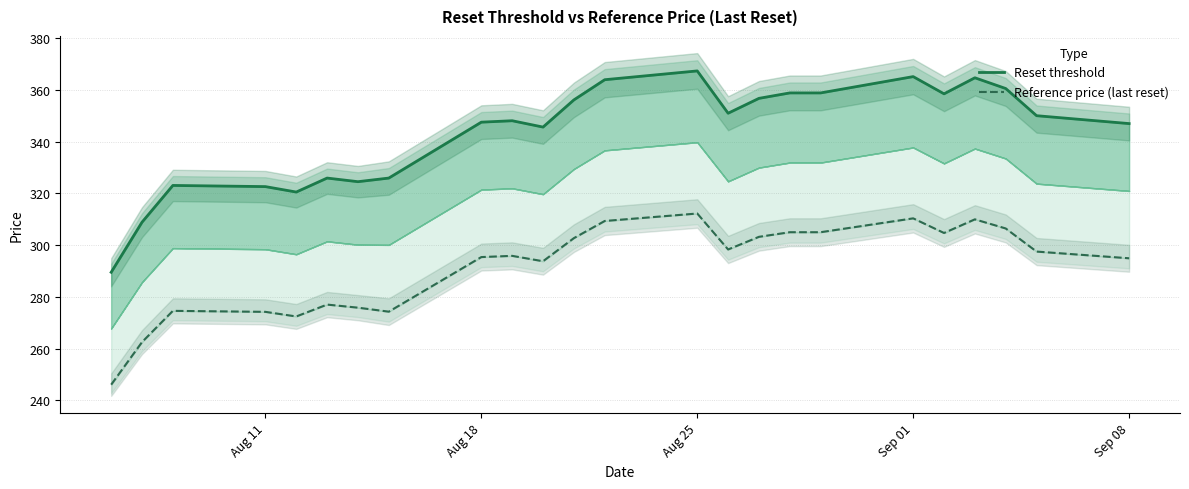

What is the difference between the second highest and second lowest values in the Reference price (last reset) series?

47.8